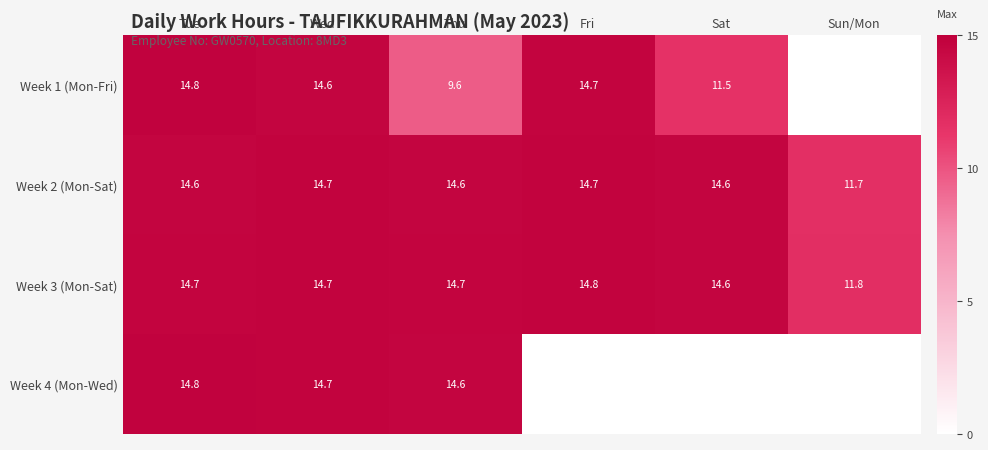

The Week 1 (Mon-Fri) series shows 17.7 at Sat. True or false?

False